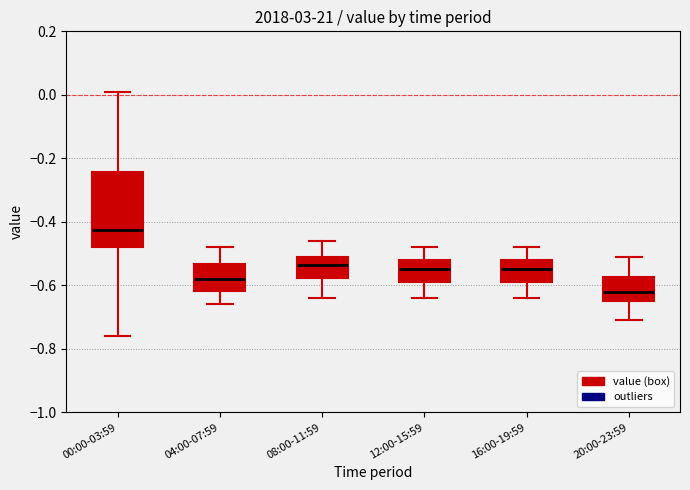

Where is the lower edge of the box for 00:00-03:59 on the y-axis? The values are not printed on the chart, so give them approximately, as read against the axis.

-0.48